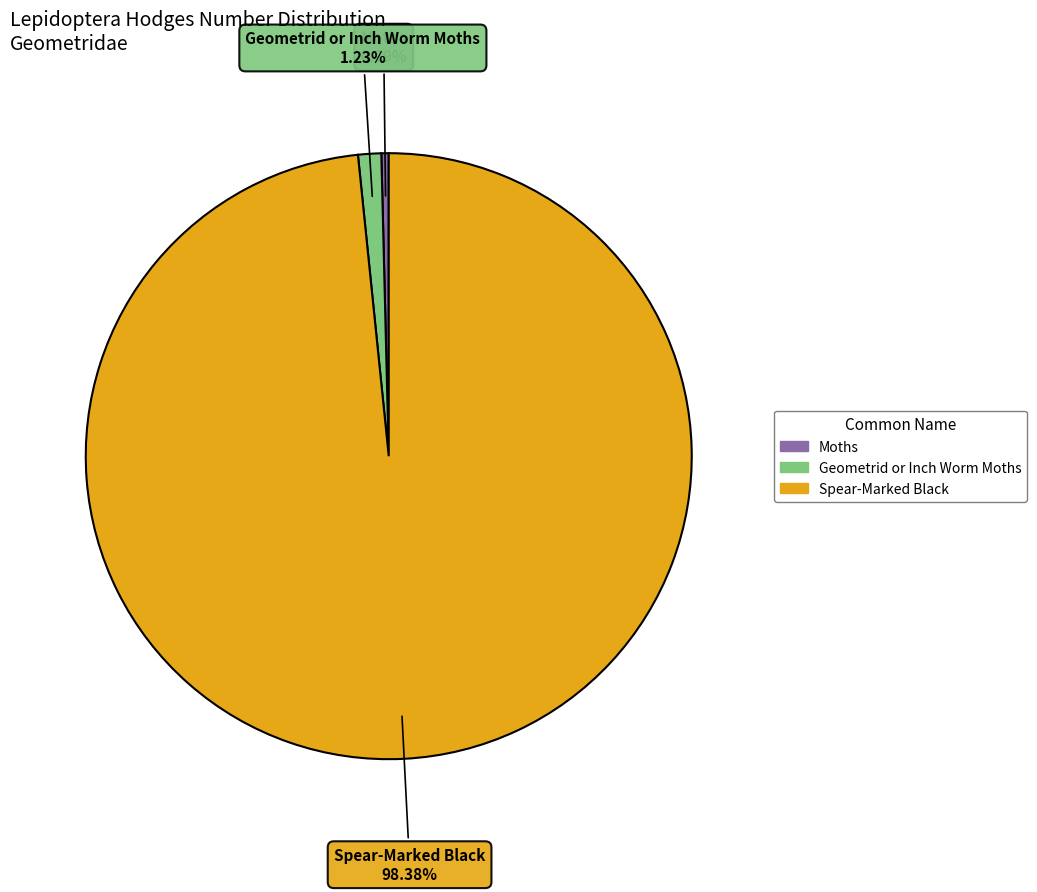

Is it true that Moths is 0% of the pie?

True